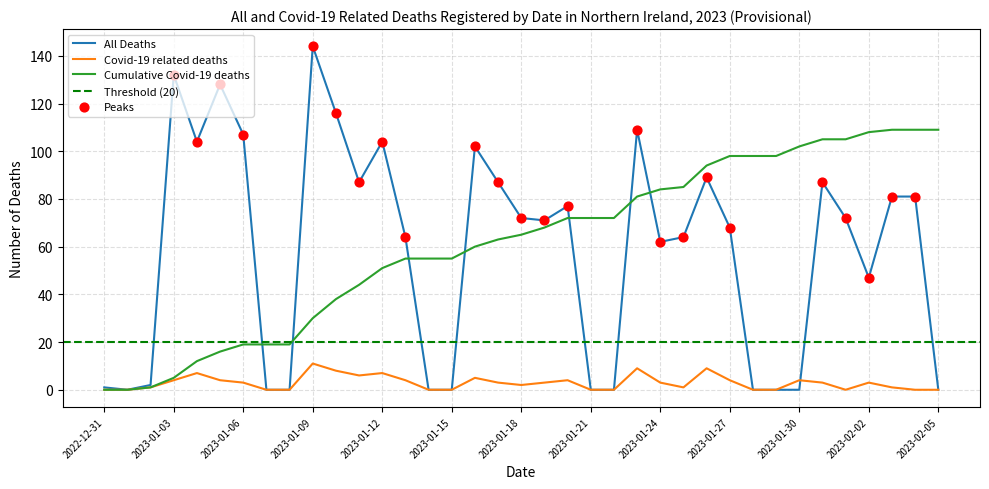

What are all the series names shown in the legend?

All Deaths, Covid-19 related deaths, Cumulative Covid-19 deaths